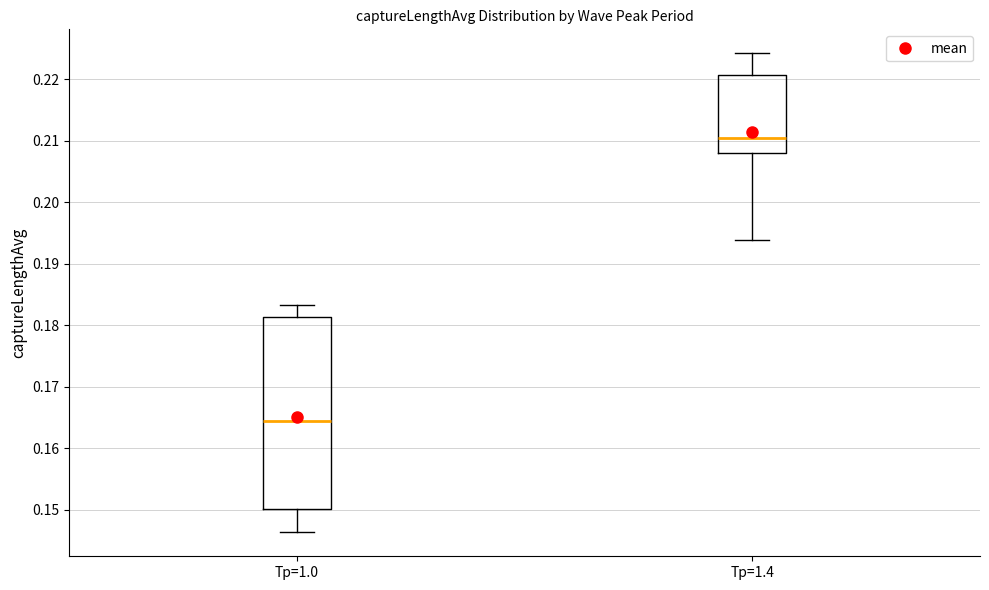

Comparing the boxes themselves (not the whiskers), which one is the tallest?

Tp=1.0